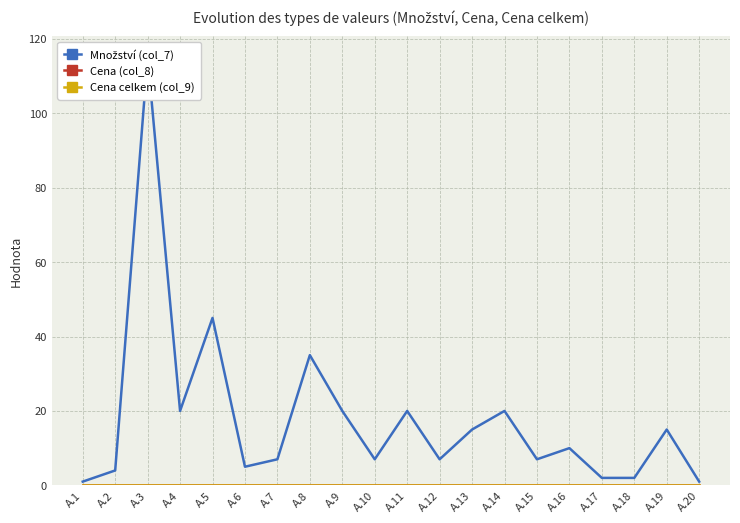

Which series has the largest range (max minus min)?

Množství (col_7)